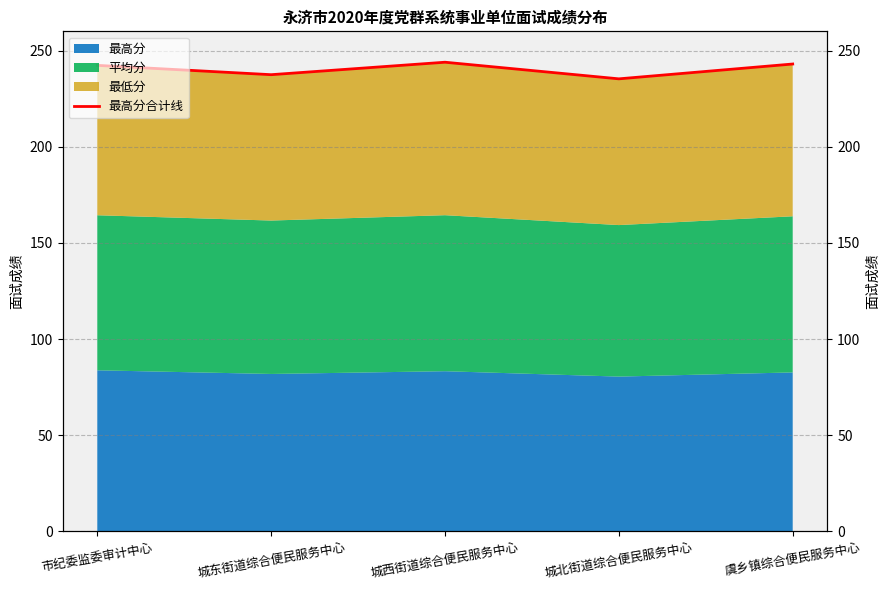

Reading left to right, list all the values displayed in this chart.

市纪委监委审计中心=242.3	城东街道综合便民服务中心=237.5	城西街道综合便民服务中心=243.9	城北街道综合便民服务中心=235.3	虞乡镇综合便民服务中心=243.0